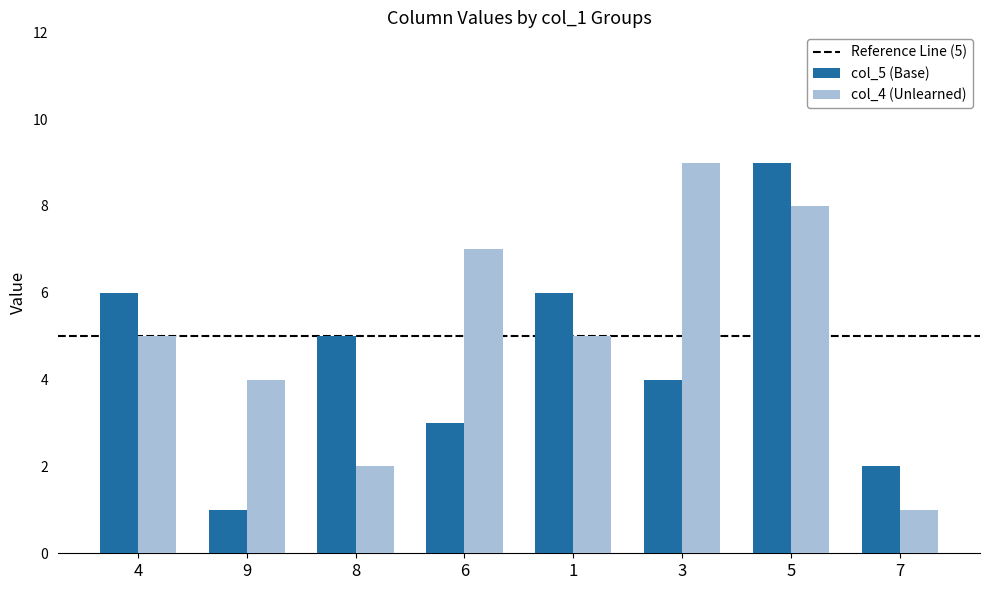

What position from the left is 9?

2